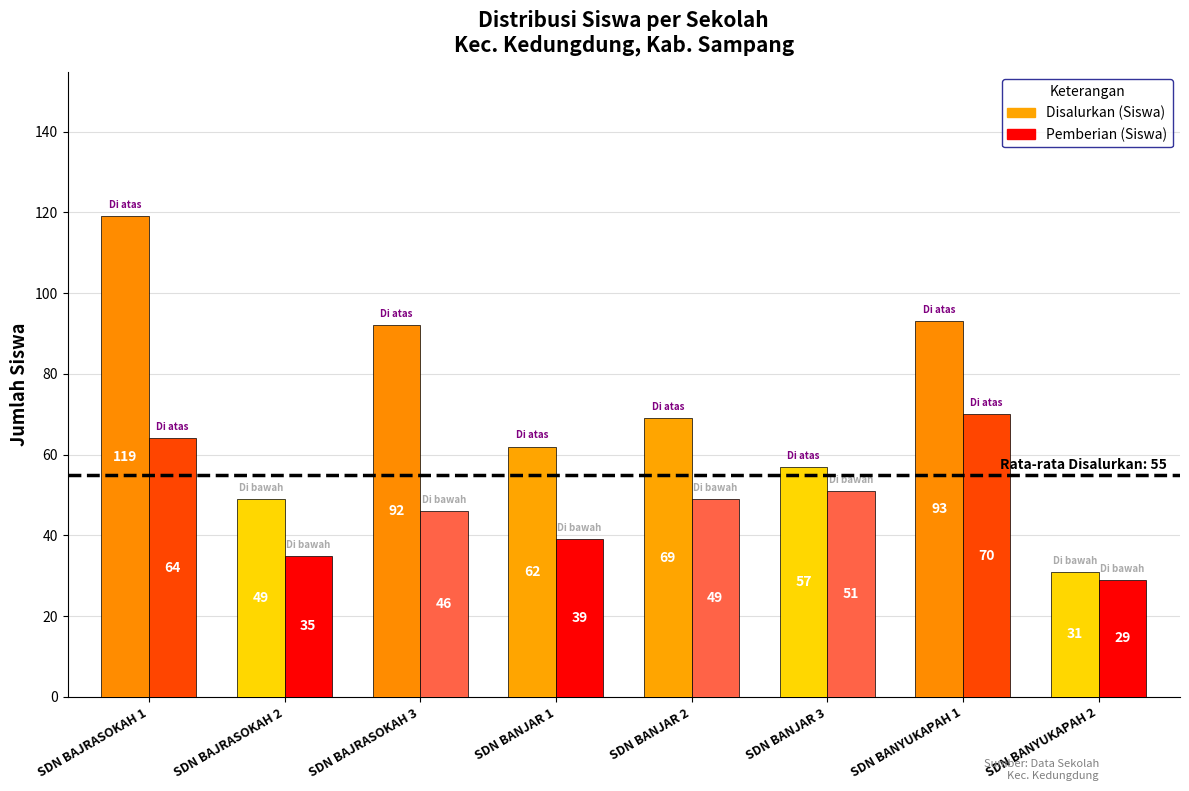

At which label is Disalurkan (Siswa) closest to 75?

SDN BANJAR 2